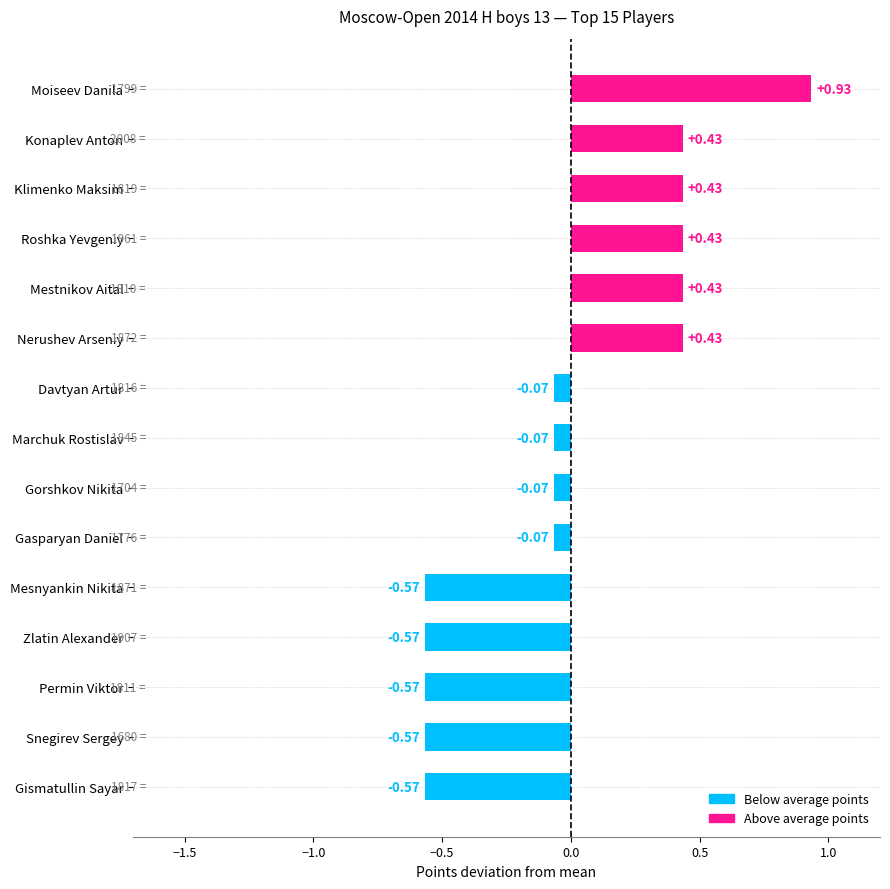

What is the label of the 9th bar from the top?

Gorshkov Nikita